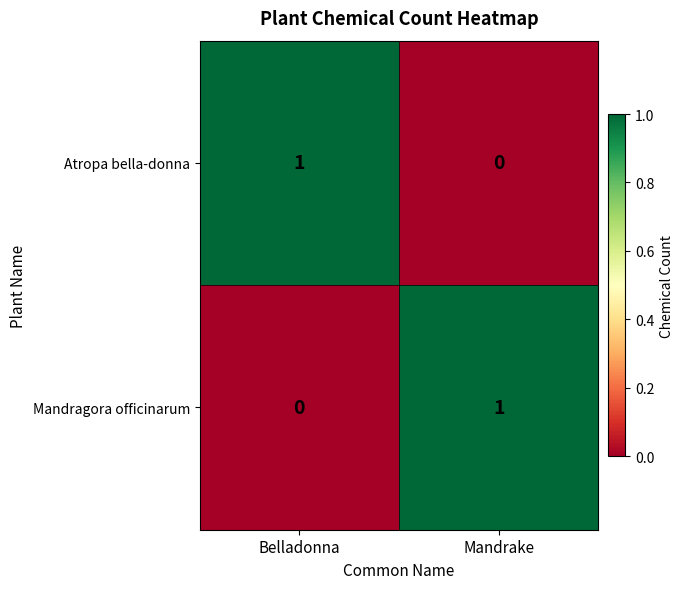

Rank the series at Belladonna from highest to lowest value.

Atropa bella-donna, Mandragora officinarum